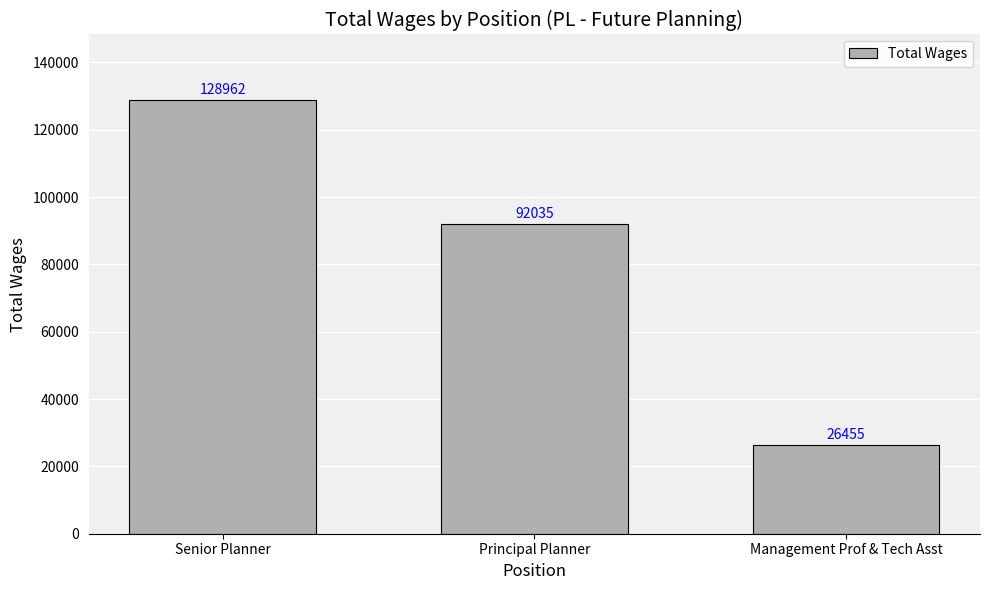

What is the label of the 3rd bar from the left?

Management Prof & Tech Asst